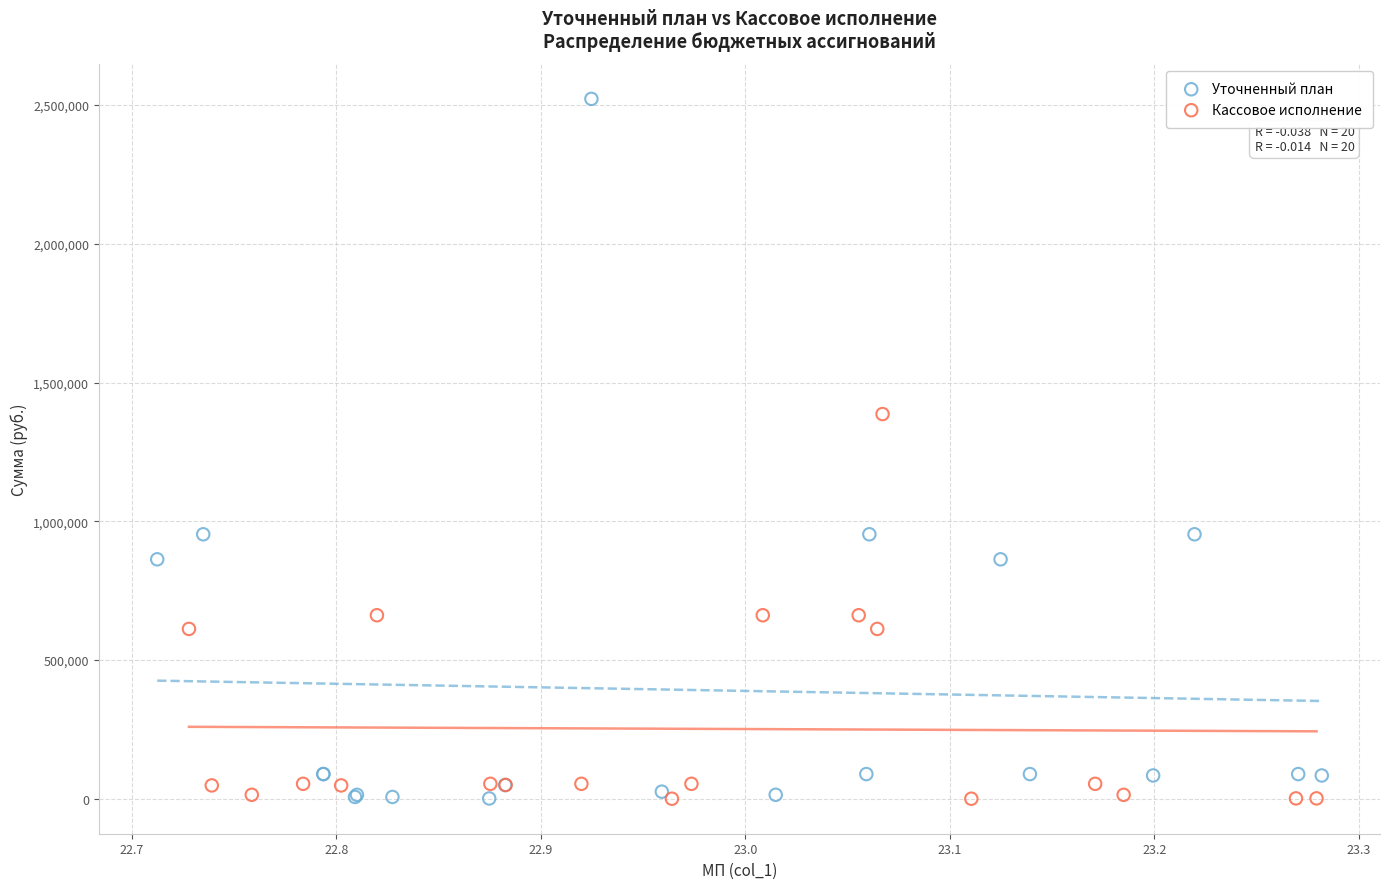

Which series has the largest Y range (max minus min)?

Уточненный план